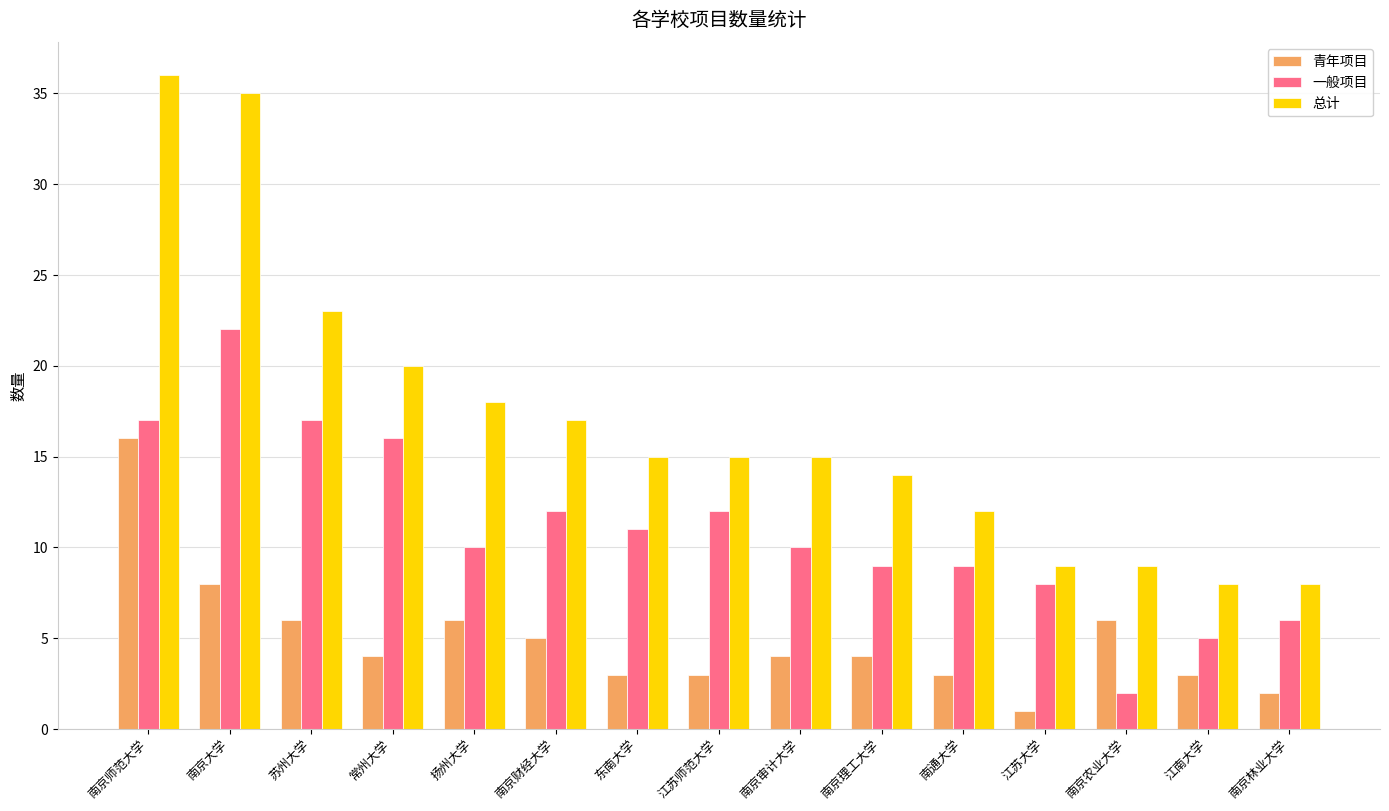

Are the bars grouped side by side (vs. stacked)?

Yes